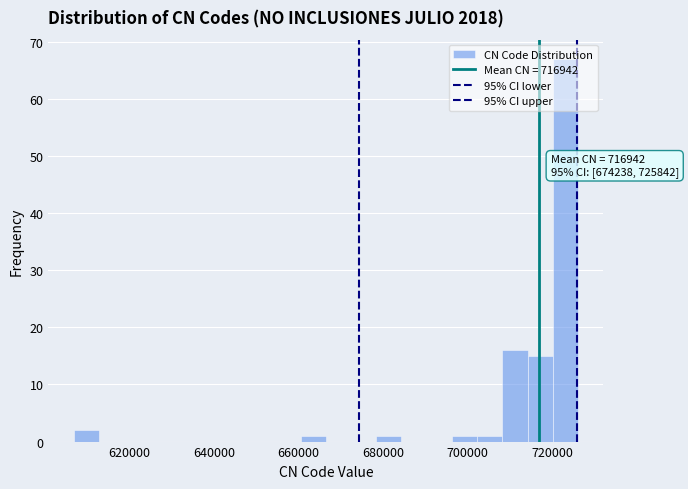

Read against the x-axis, roughly where is the centre of the tallest bar?

724000